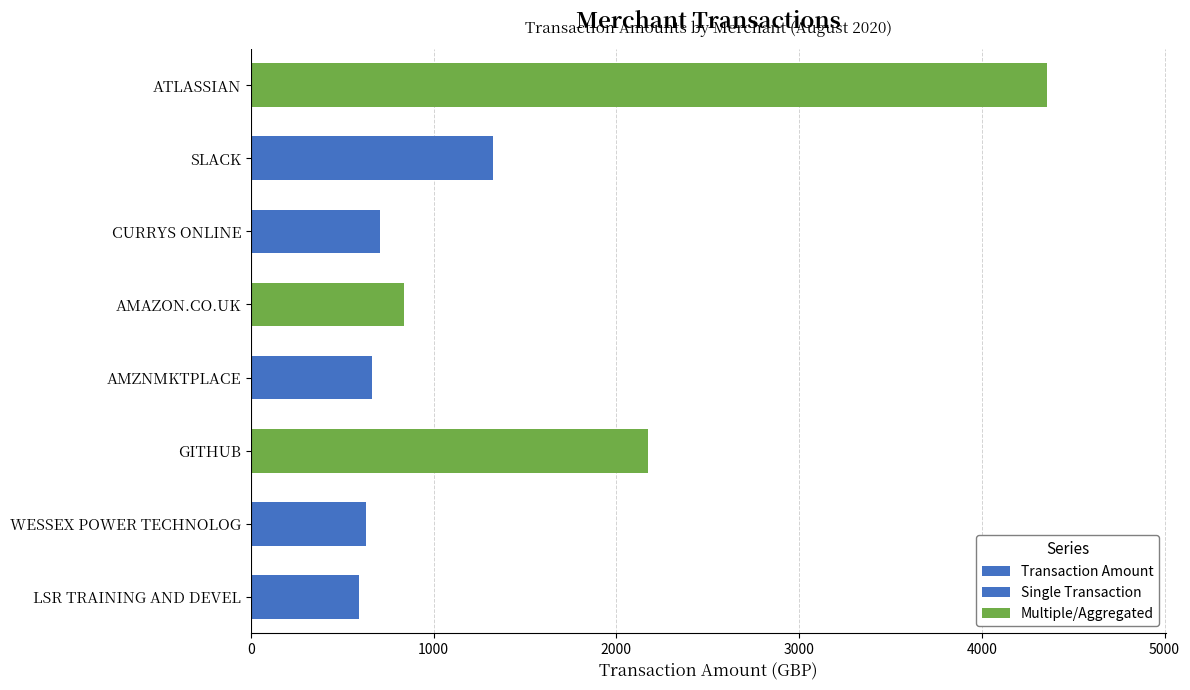

How many data points are less than 839?

4